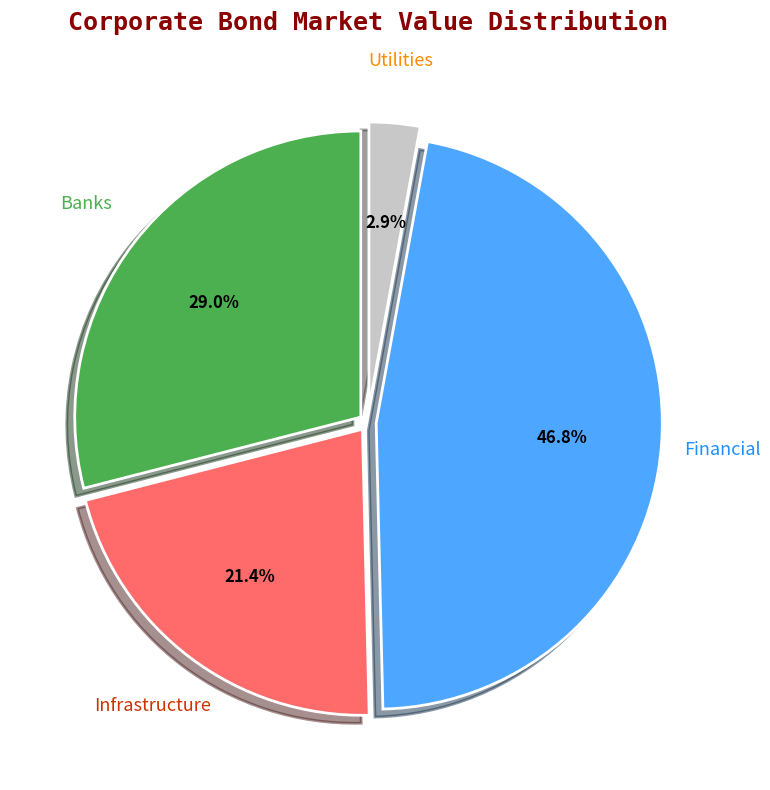

Is there a majority slice in this chart?

No